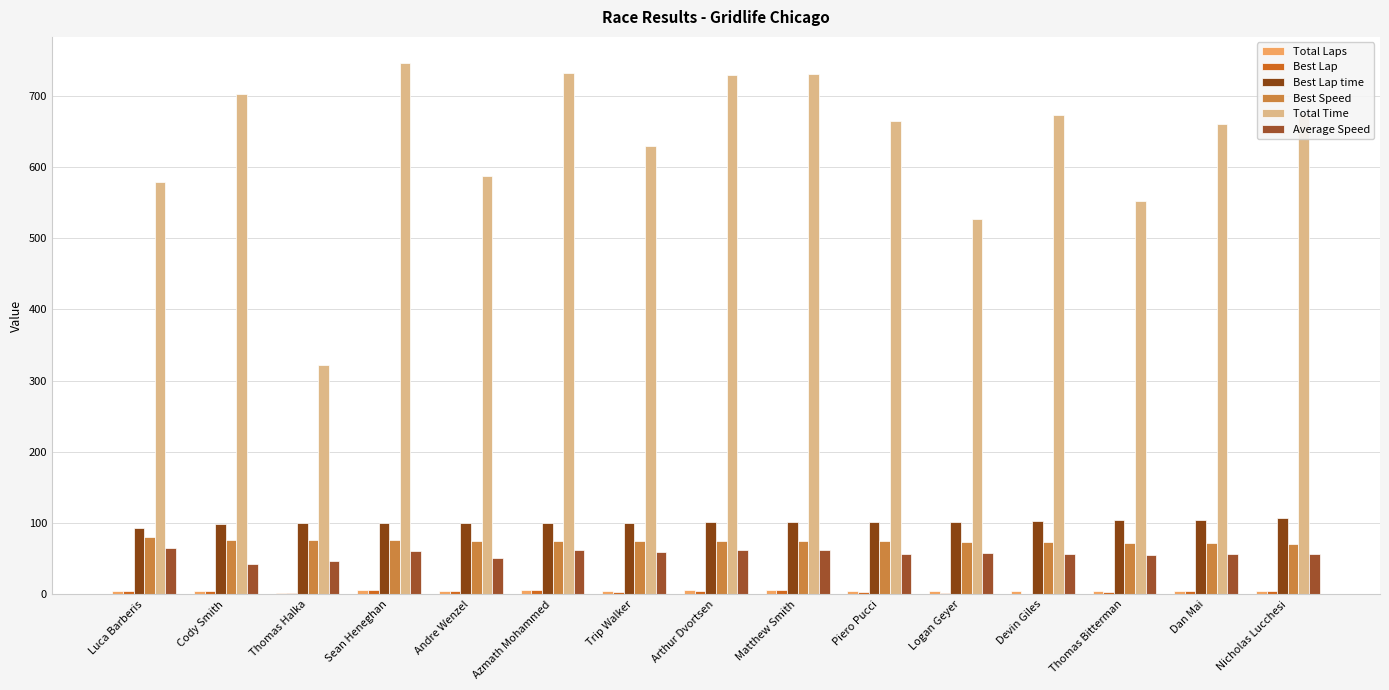

What is the difference between the maximum and minimum values in the Average Speed series?

22.3